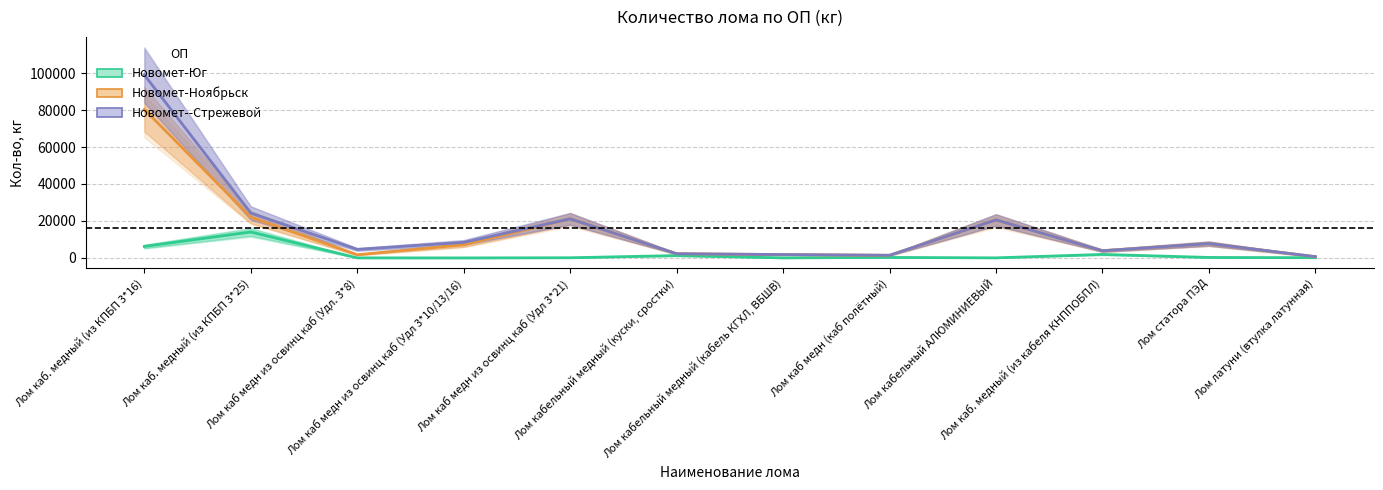

What are all the series names shown in the legend?

ОП "Новомет-Юг", ОП "Новомет-Ноябрьск", ОП "Новомет--Стрежевой"